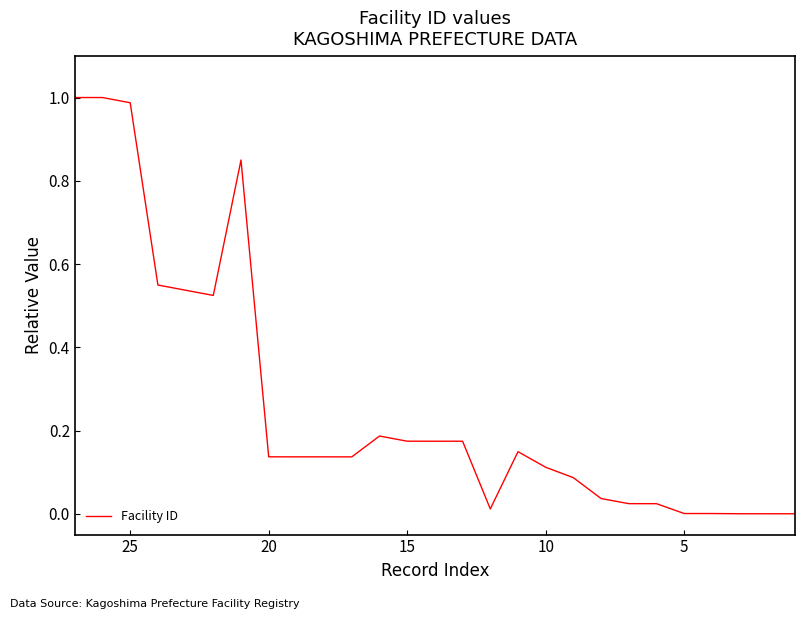

How many points are lower than both their immediate neighbors (excluding endpoints)?

3